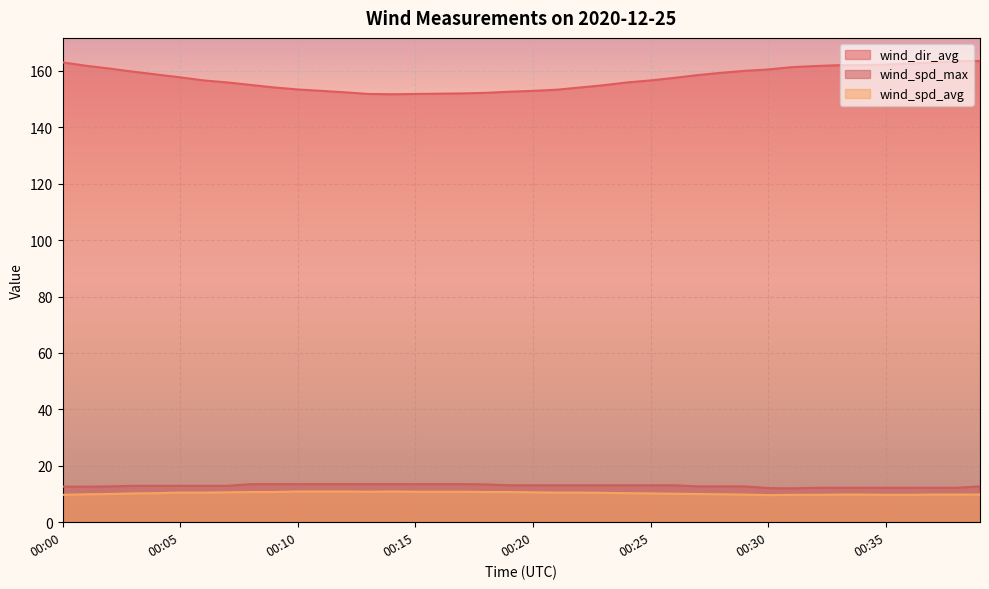

What is the value of the wind_spd_max point at the 13th from the left?

13.5